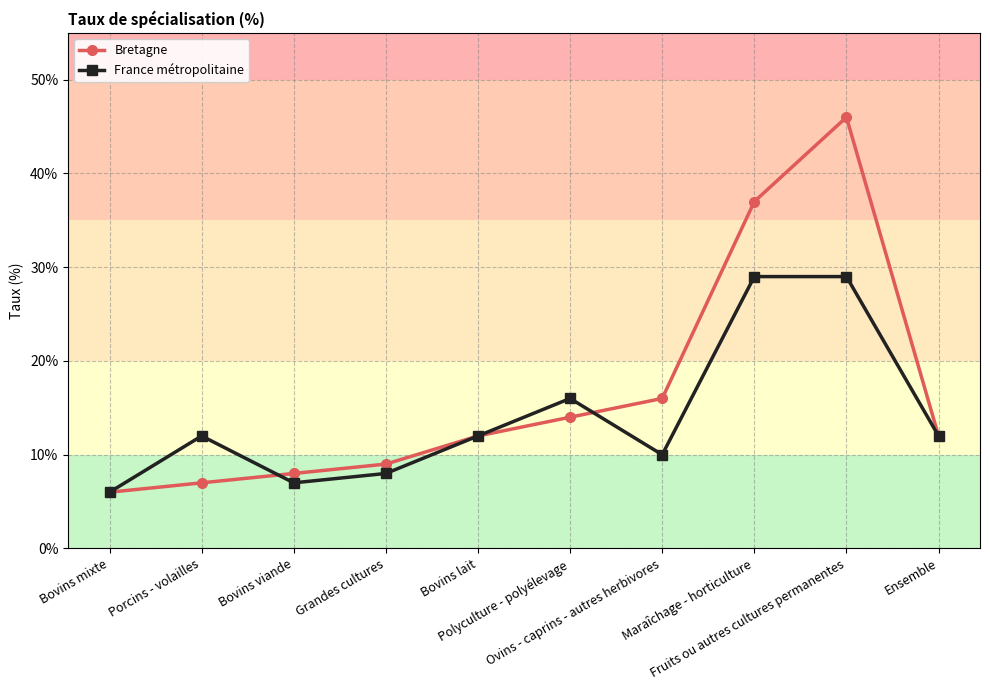

What is the sum of all France métropolitaine values?

141